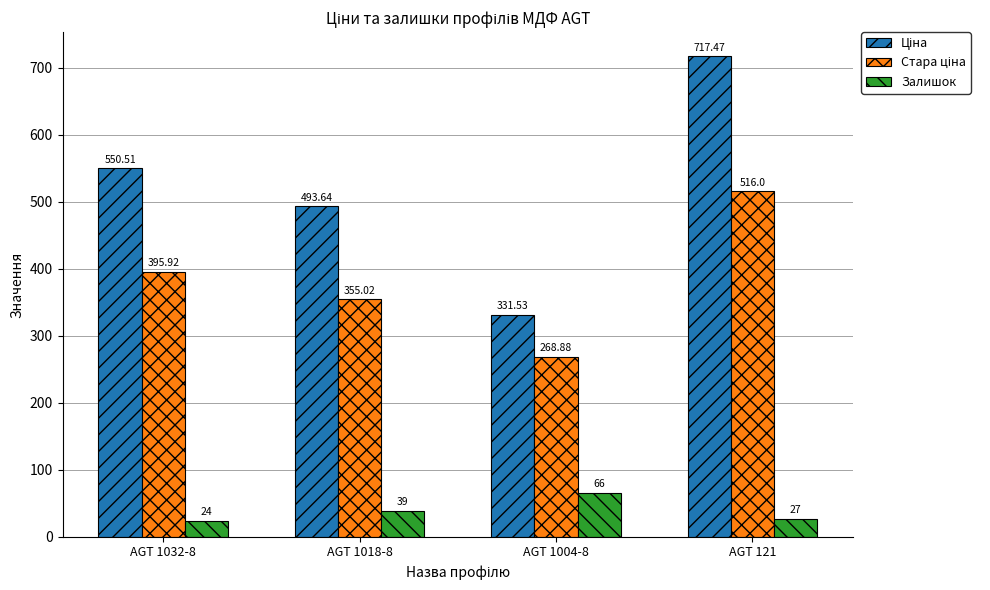

List the labels in order of Залишок value, smallest first.

AGT 1032-8, AGT 121, AGT 1018-8, AGT 1004-8